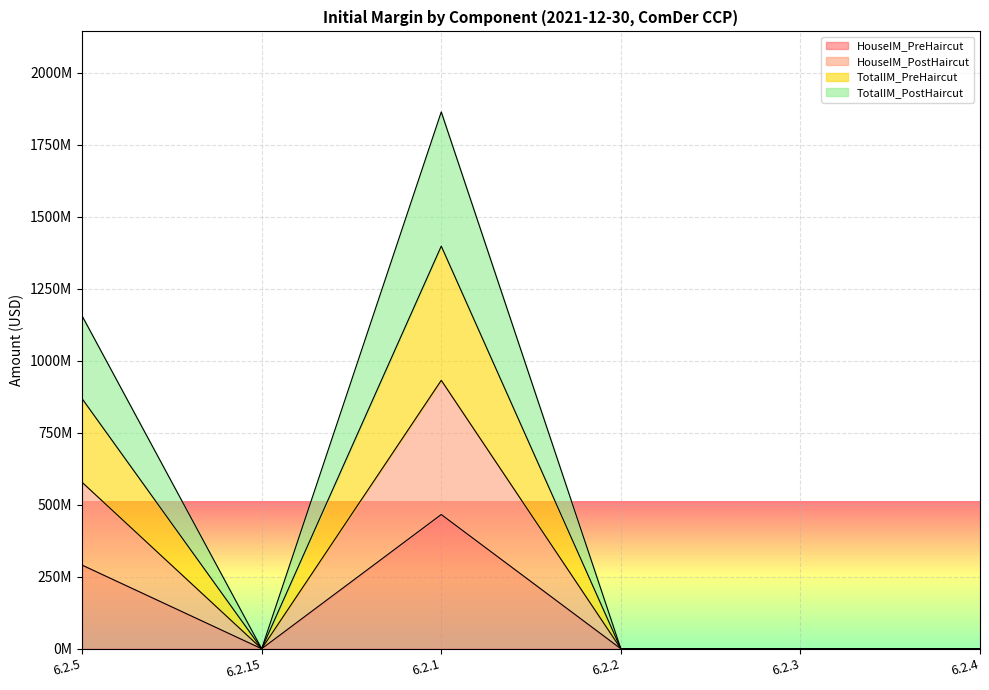

What is the label of the 6th point from the left?

6.2.4